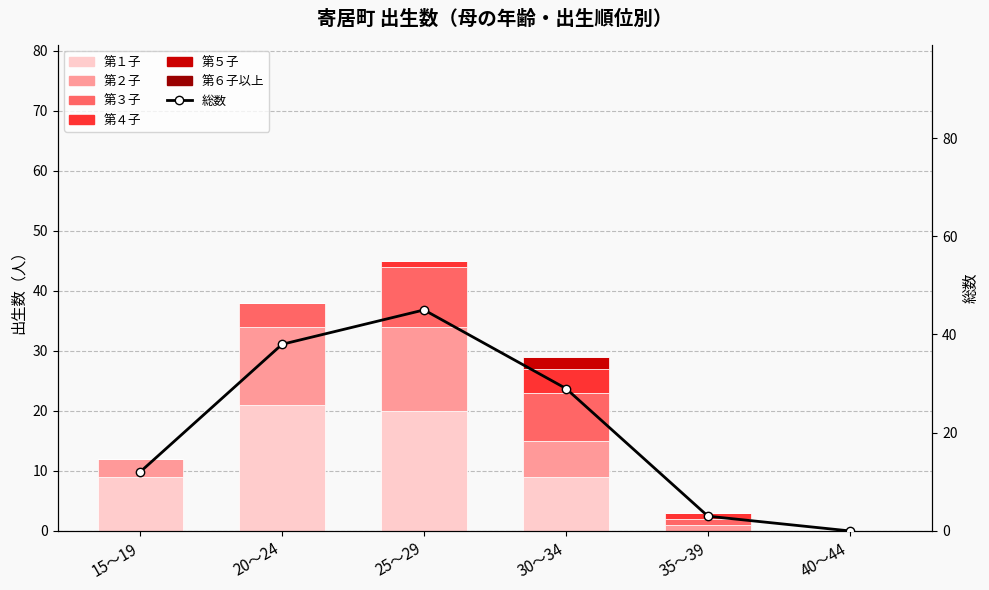

Is the value of 第５子 at 40～44 greater than the value of 第４子 at 20～24?

No